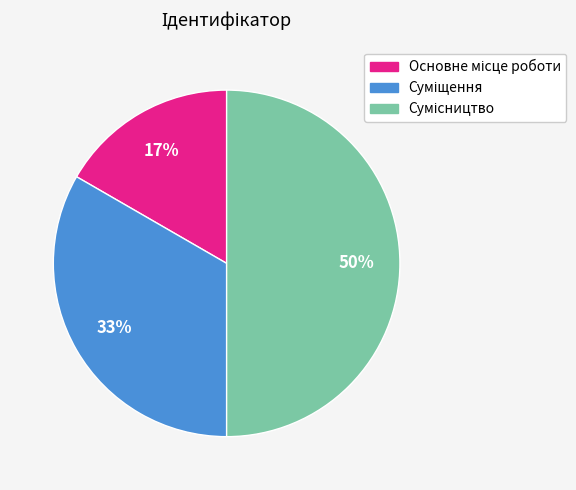

How many slices are in this pie chart?

3